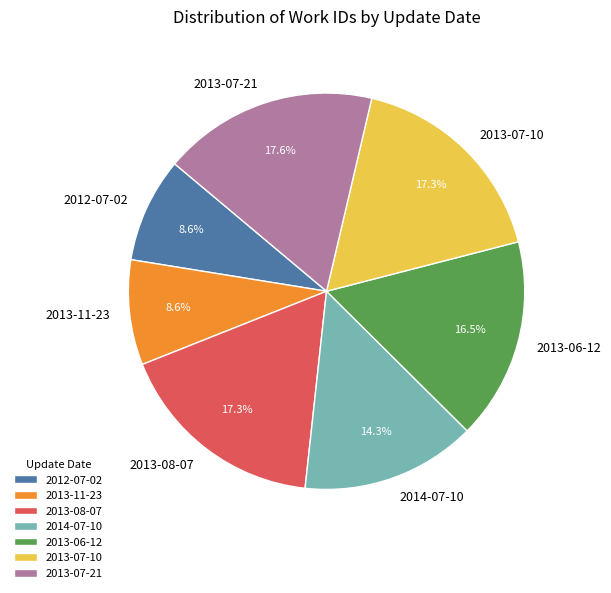

Does 2013-07-10 account for over 50% of the chart?

No